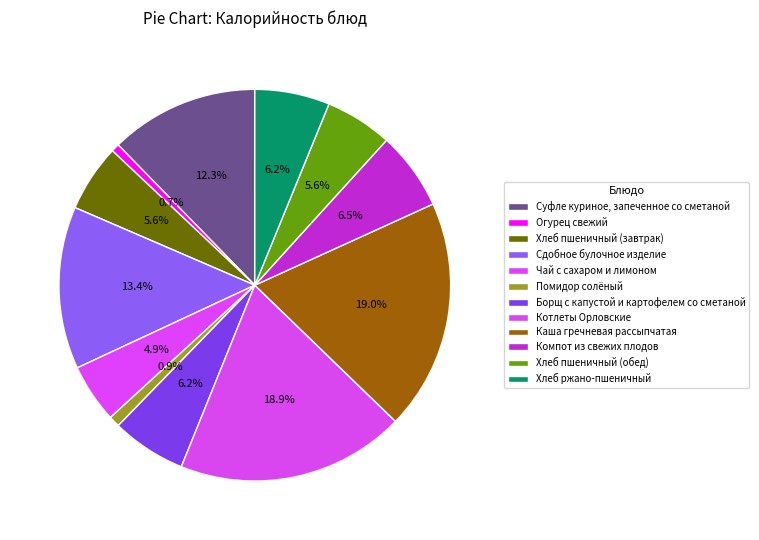

Count the number of slices in the pie.

12